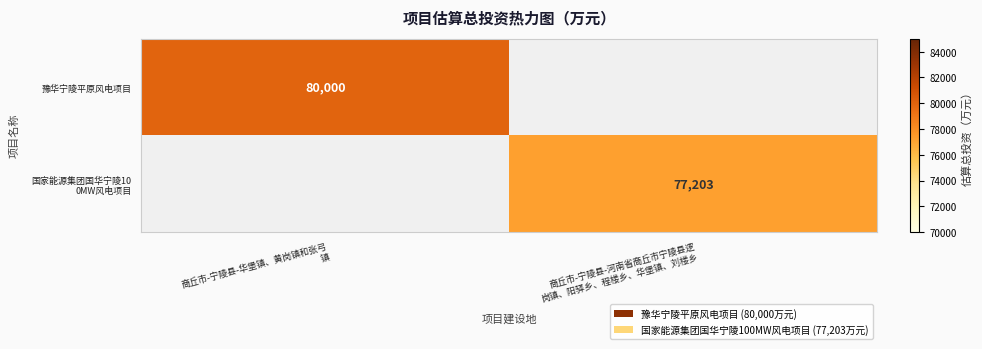

Where is 国家能源集团国华宁陵10 0MW风电项目 nearest to the value 38601?

商丘市-宁陵县-华堡镇、黄岗镇和张弓 镇